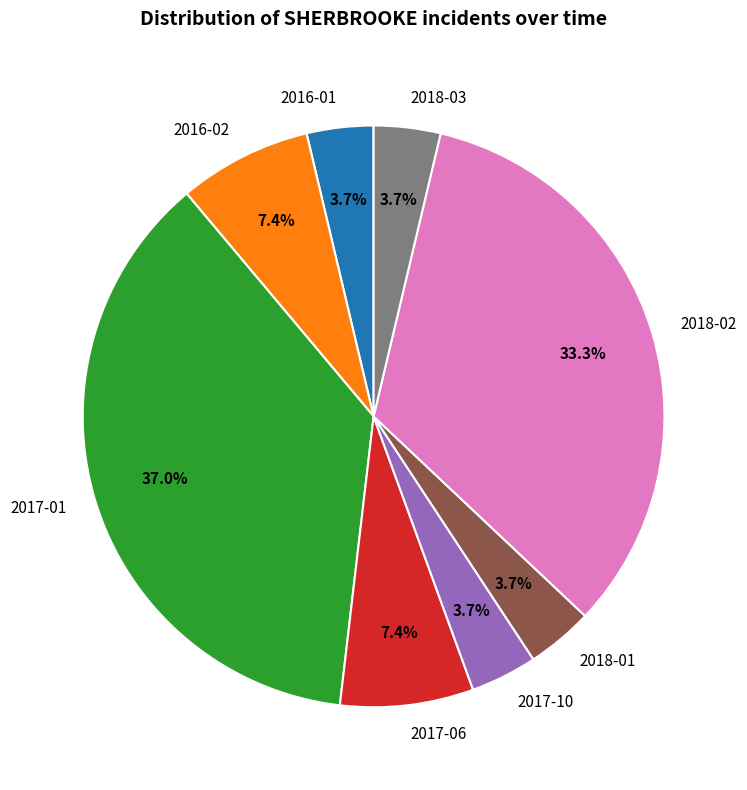

Is the sum of 2017-01 and 2018-02 greater than half?

Yes